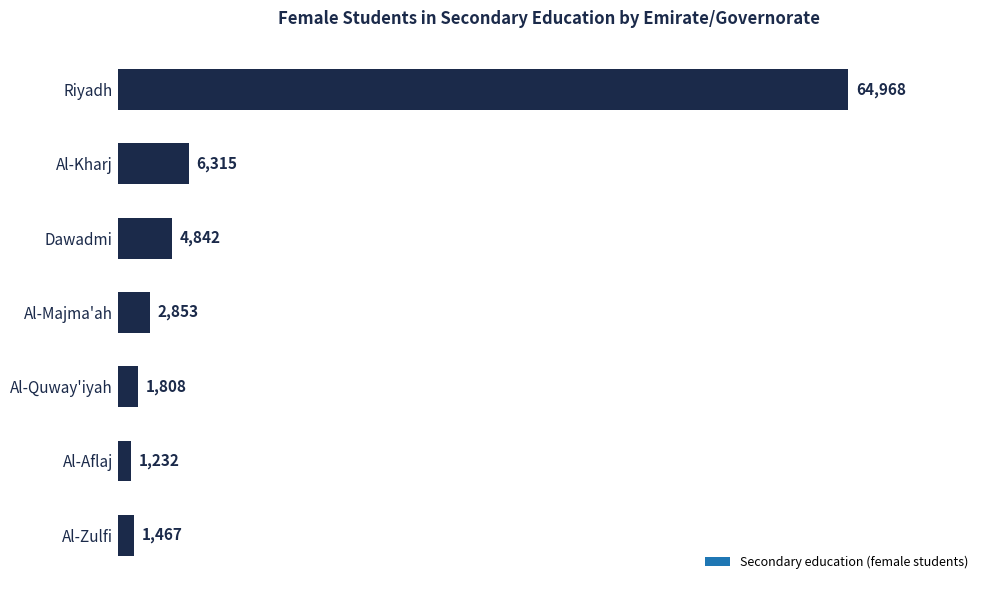

What is the average value?

11926